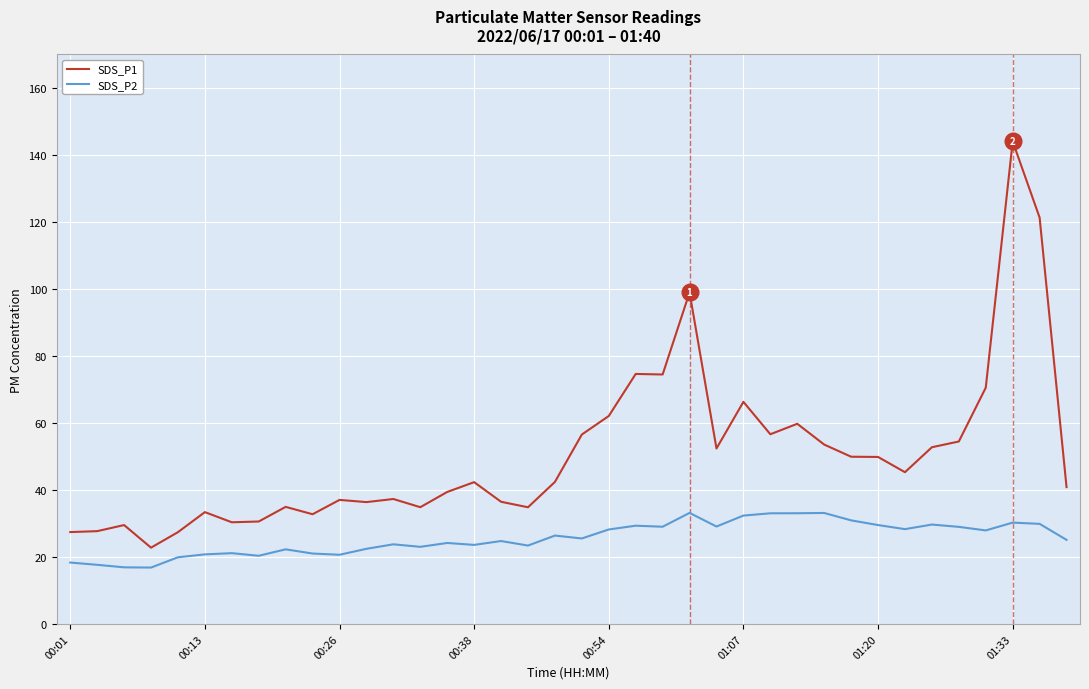

Which series has the widest spread of values?

SDS_P1